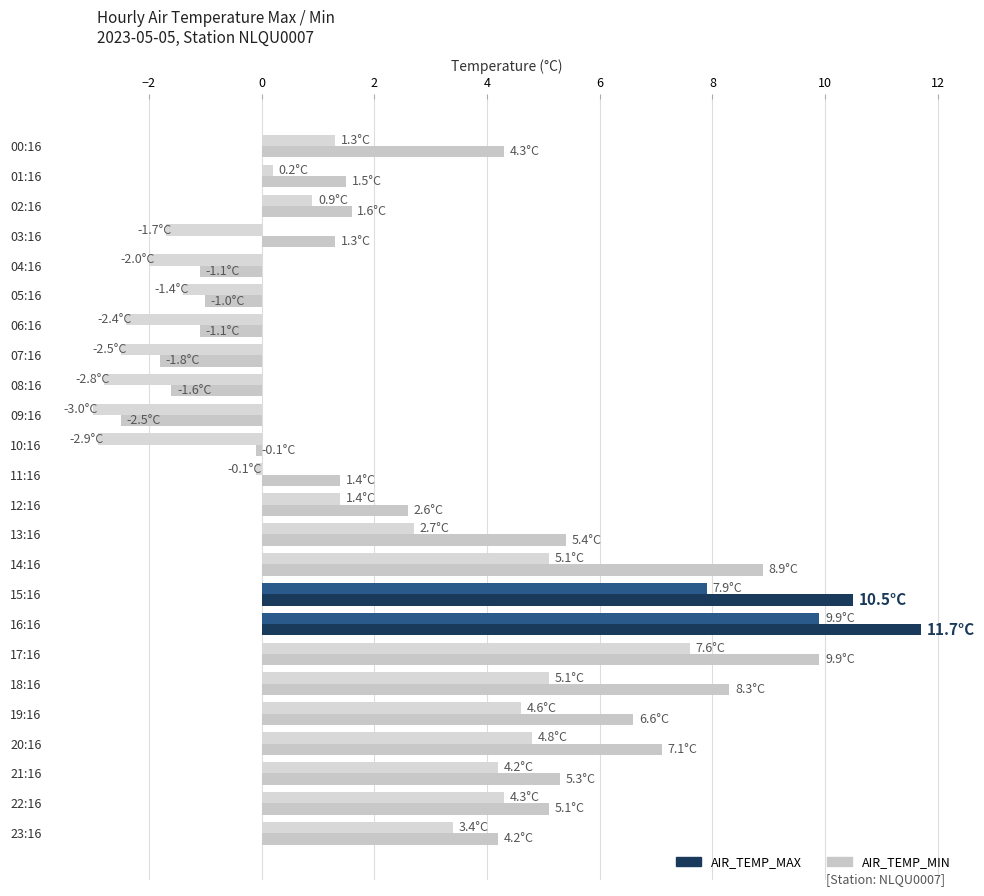

What is the difference between the second highest and minimum values in the AIR_TEMP_MIN series?

10.9